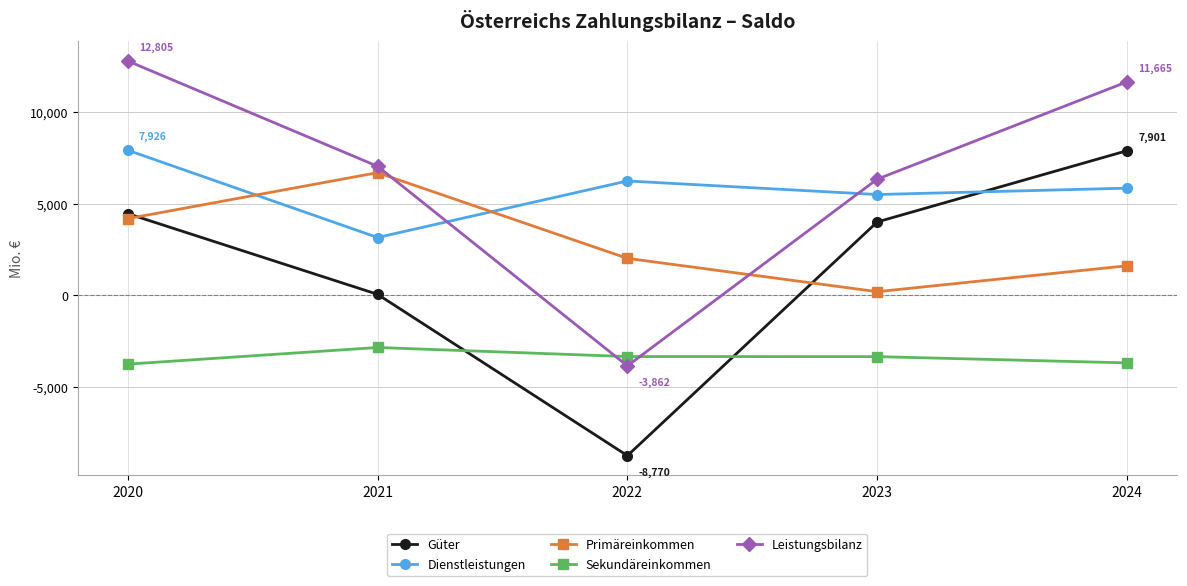

What is the total value across all series at 2023?

12691